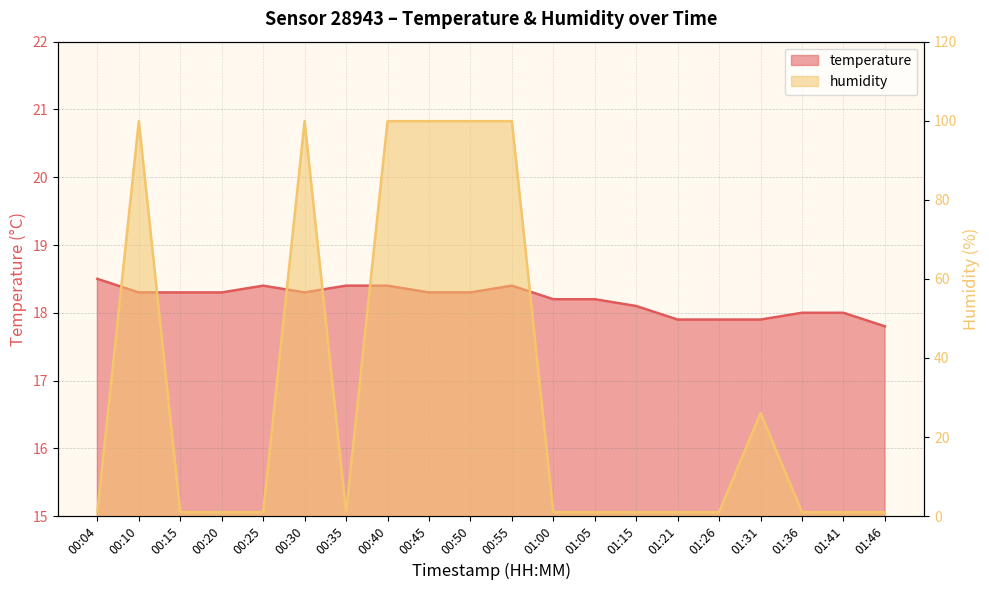

What is the difference between the second highest and minimum values in the temperature series?

0.6